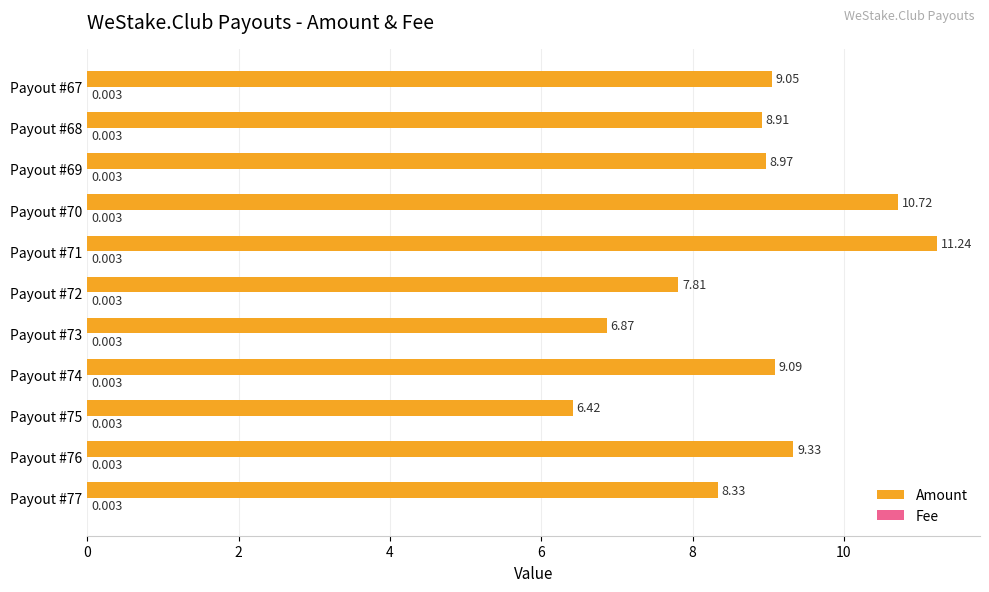

What is the sum of all Amount values?

96.7